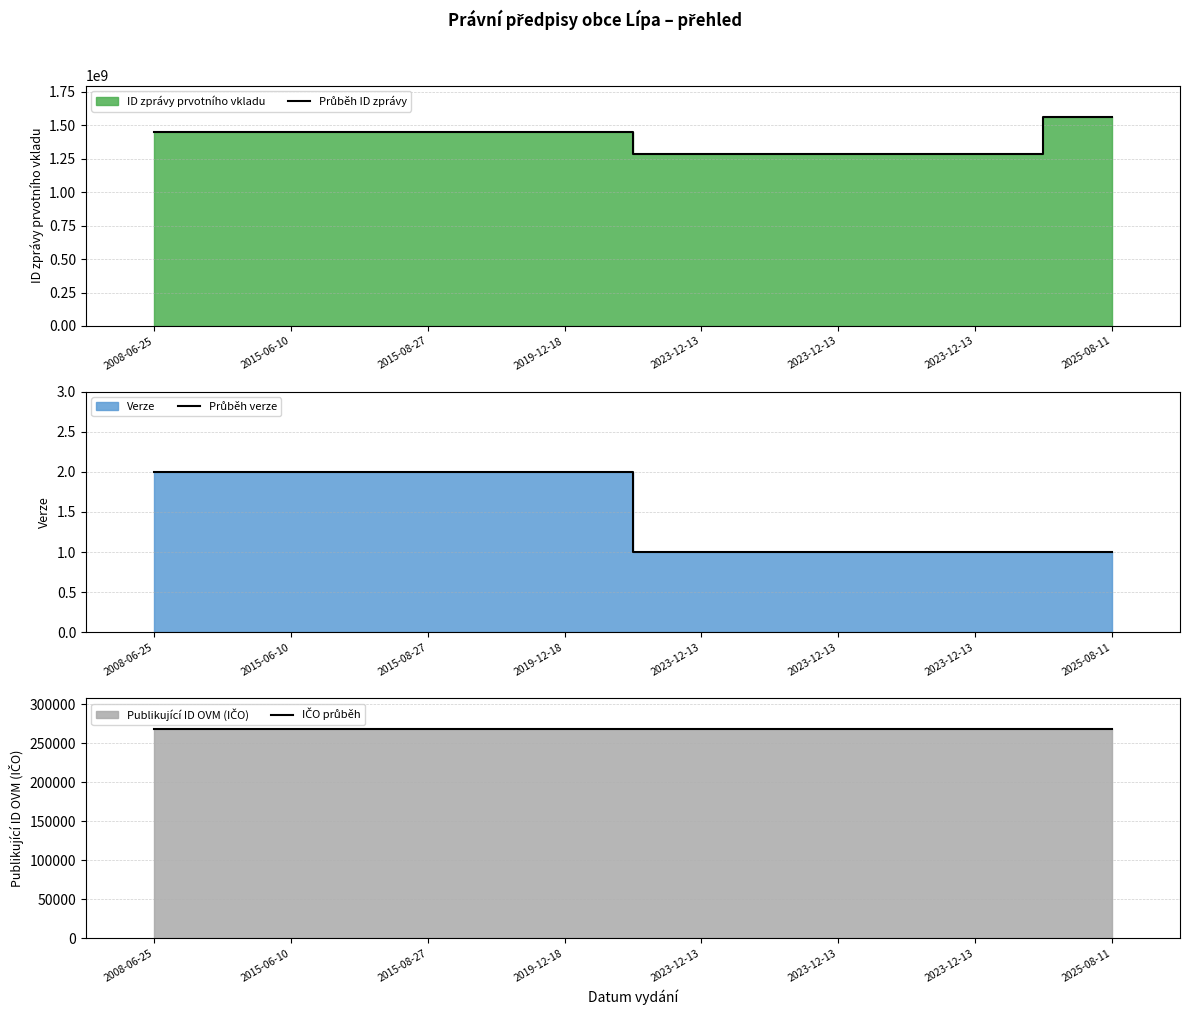

What is the lowest value of the Průběh verze series?

1